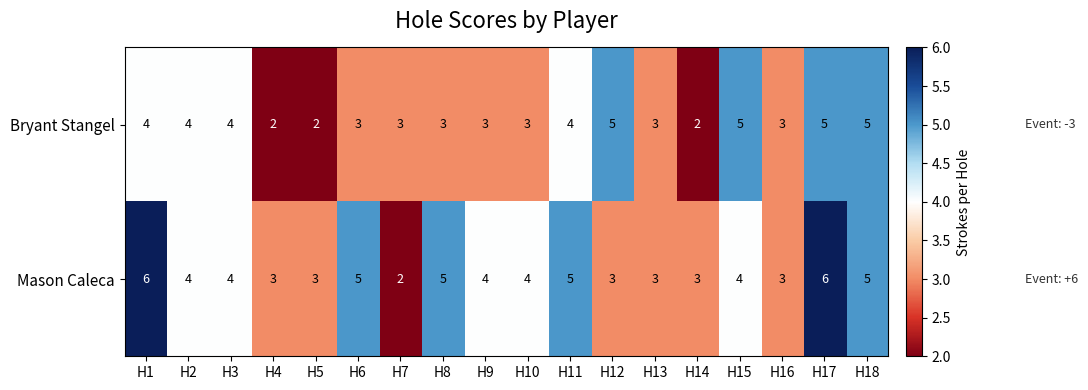

Rank the series by their average value, from lowest to highest.

Bryant Stangel, Mason Caleca